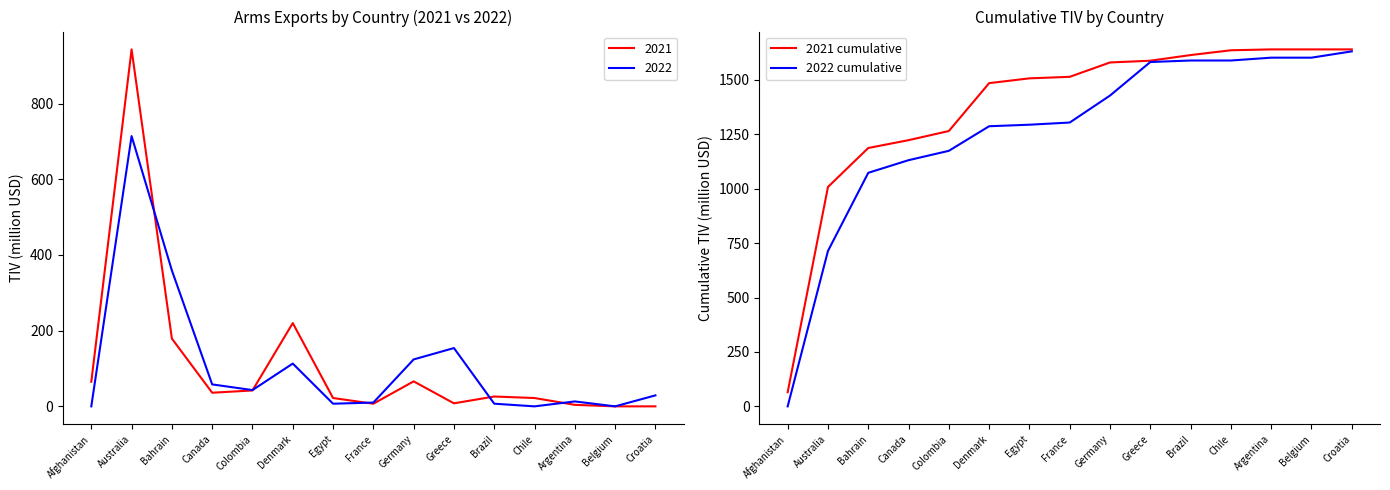

How many series are shown in this chart?

2